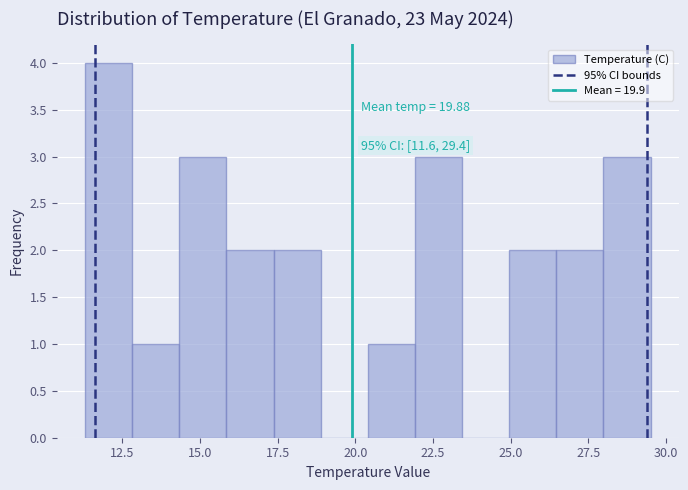

Read against the x-axis, roughly where is the centre of the tallest bar?

12.0